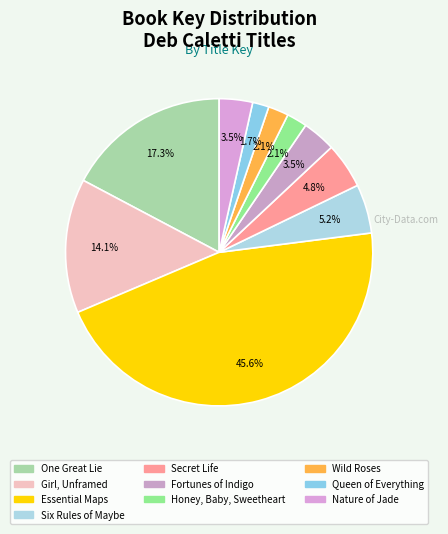

How many slices are in this pie chart?

10